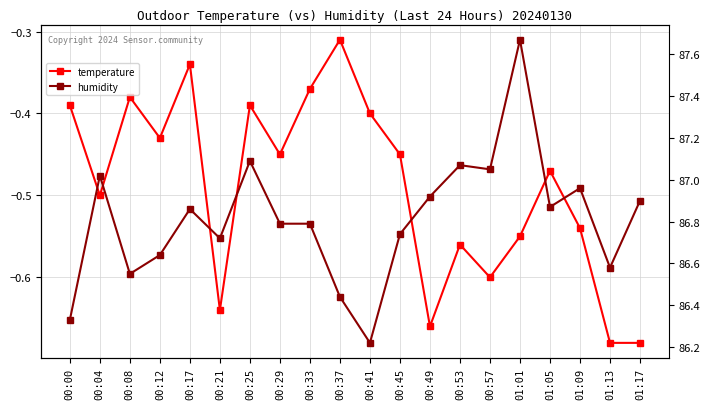

What is the difference between the temperature values at 00:25 and 00:45?

0.1